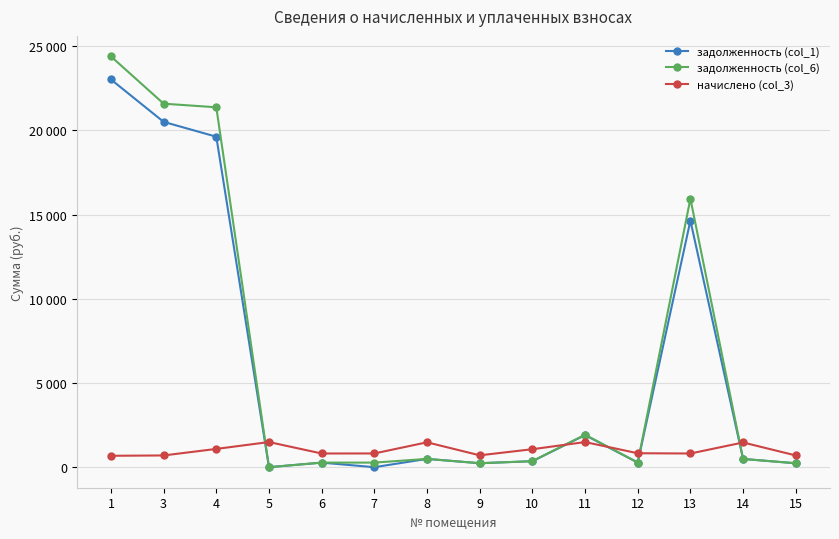

What is the value of the задолженность (col_1) point at the 9th from the left?

355.7